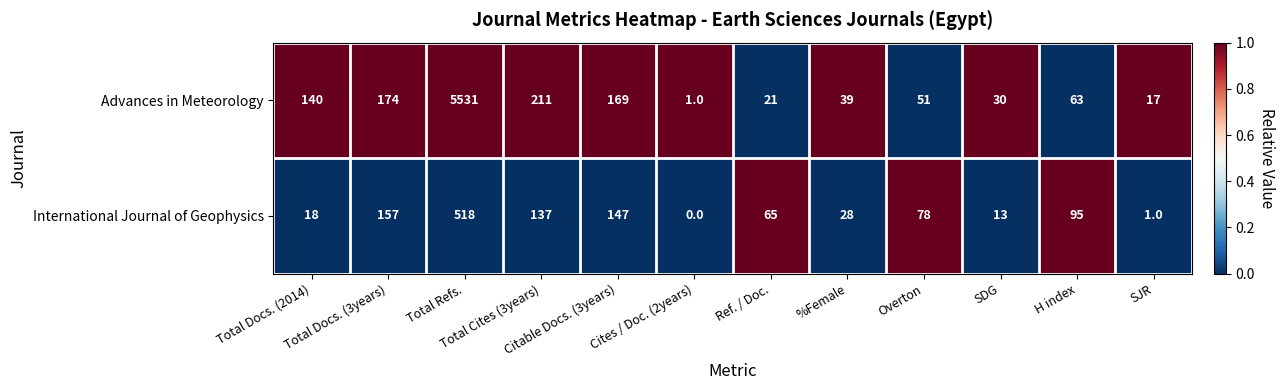

List the series in order of their peak value, highest first.

Advances in Meteorology, International Journal of Geophysics